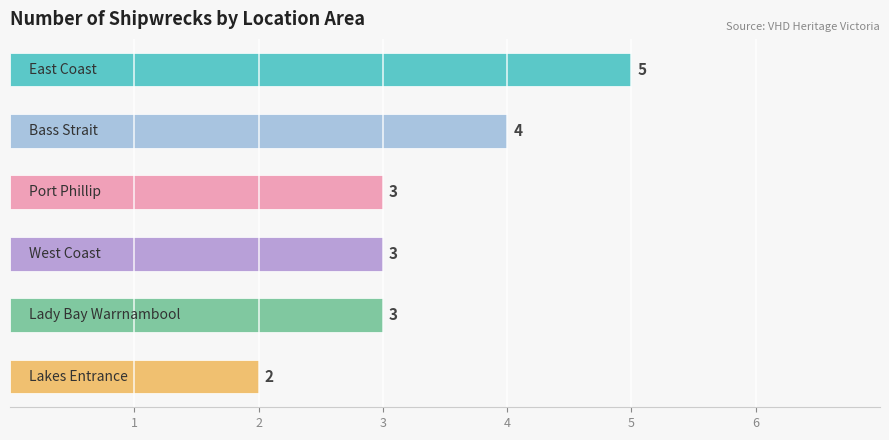

What is the difference between the maximum and minimum values?

3